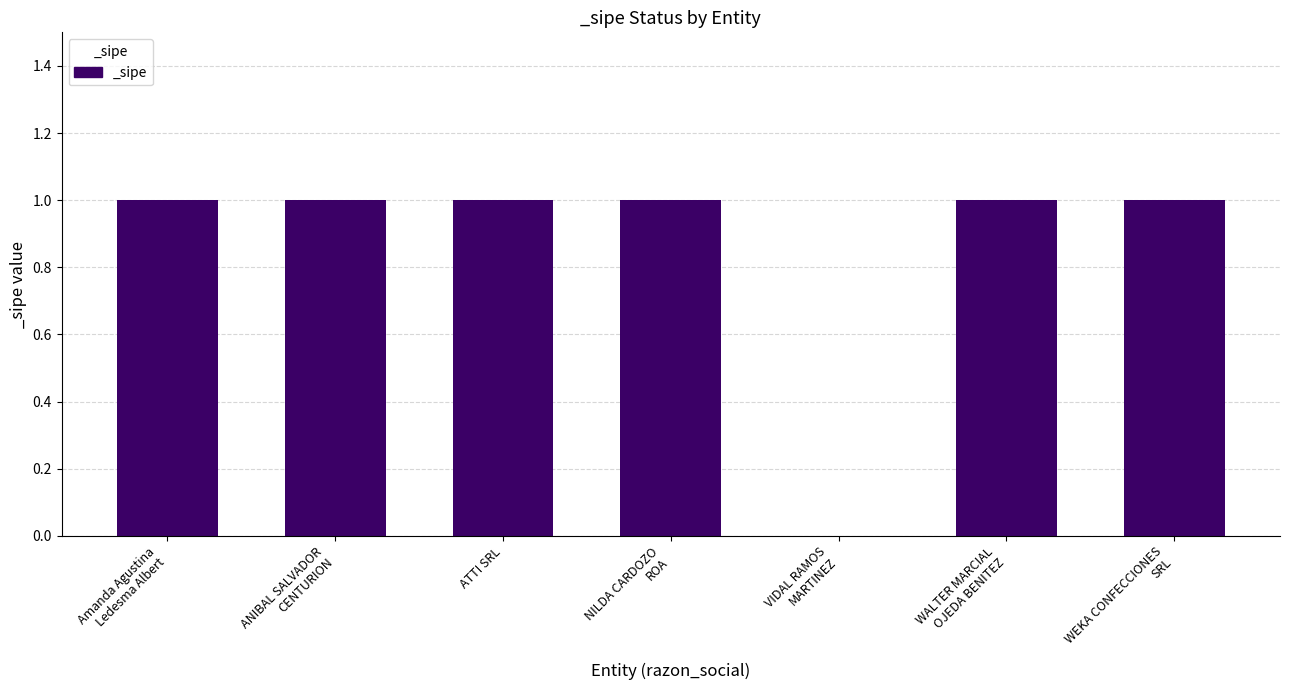

What value does the data have at WALTER MARCIAL
OJEDA BENITEZ?

1